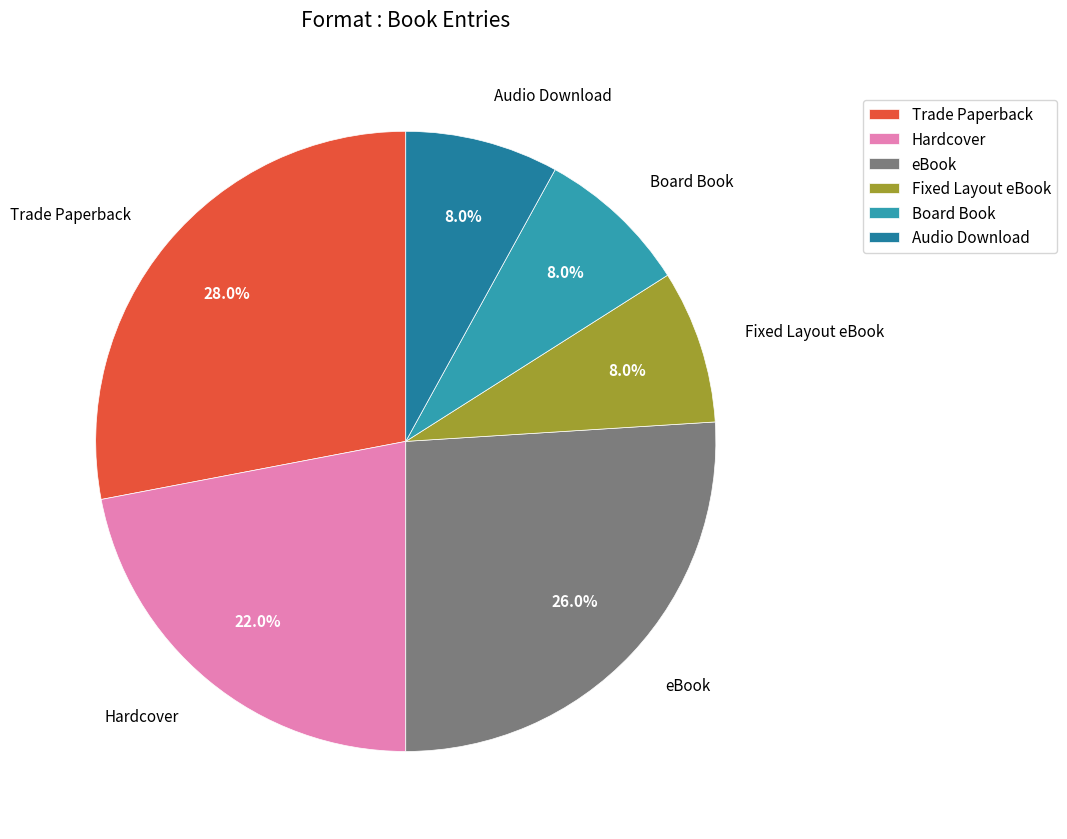

True or false: eBook accounts for 26% of the total.

True